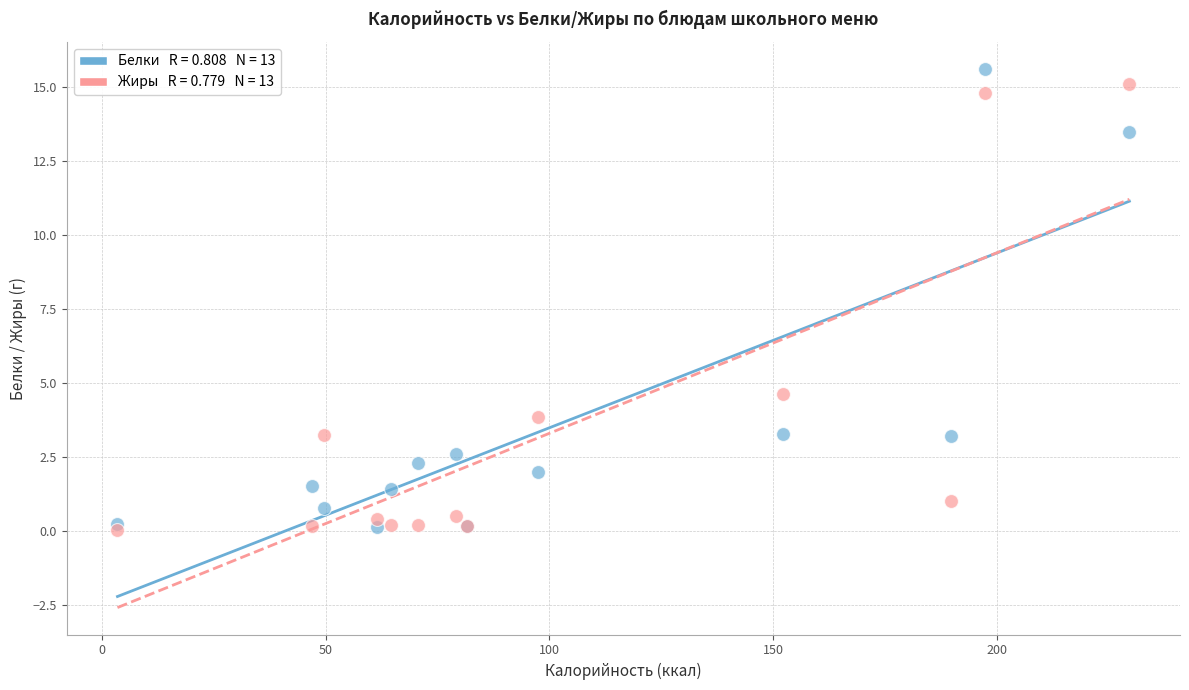

Across all series, what Y value is closest to 7?

4.6